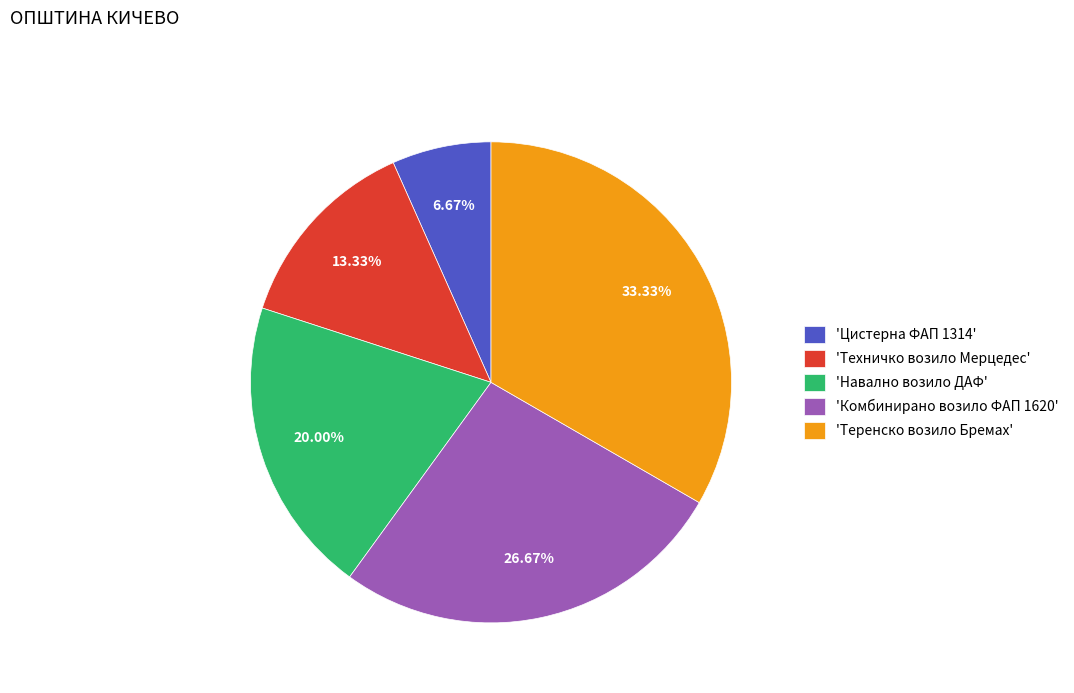

Count the number of slices in the pie.

5